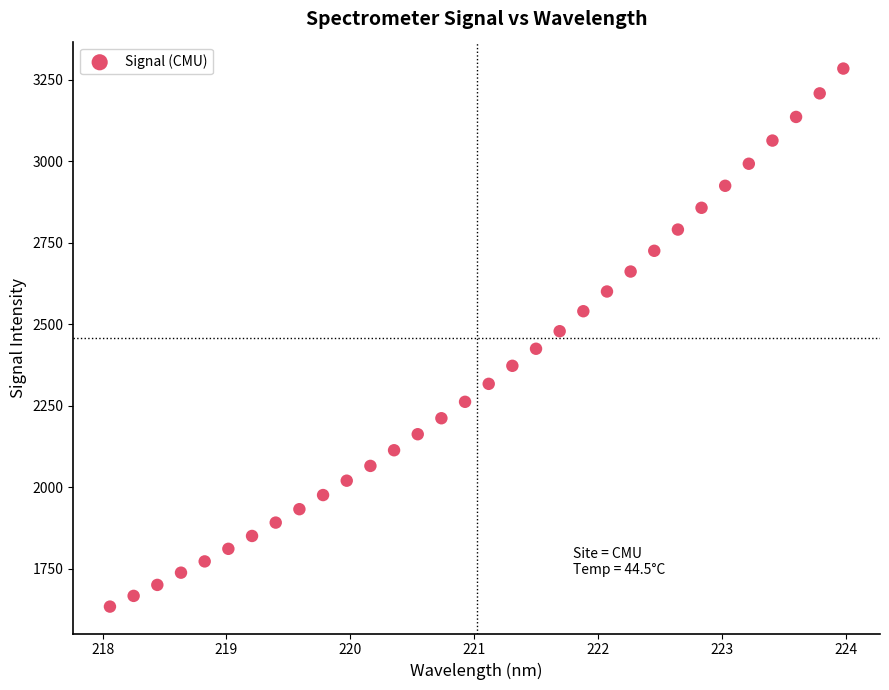

What is the range of X values (max minus min)?

5.9